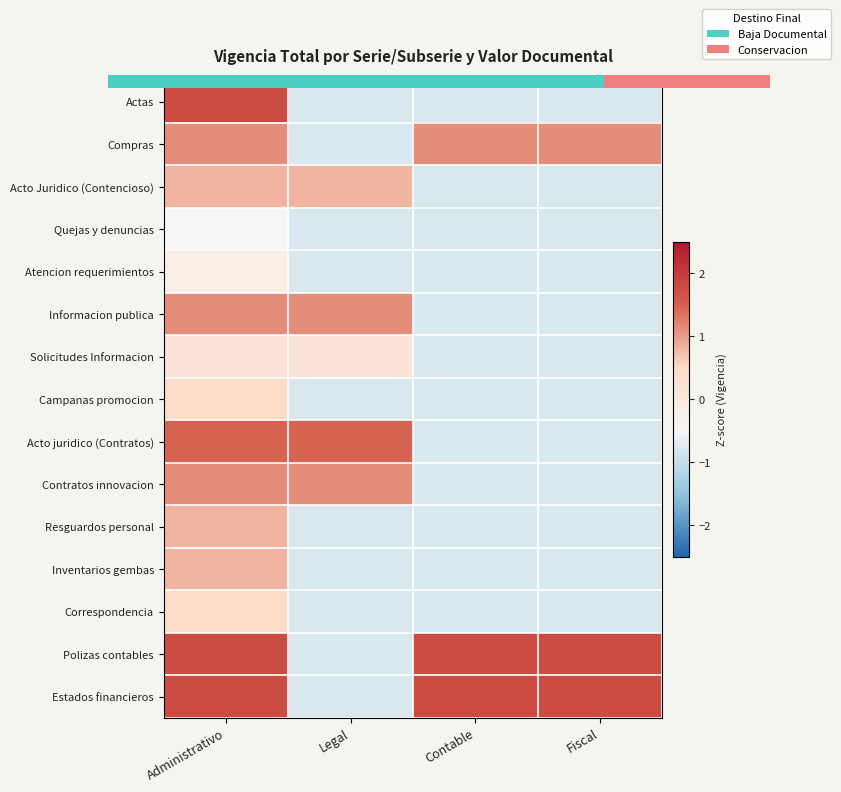

What is the sum of the Campanas promocion values at Fiscal and Legal?

-1.6